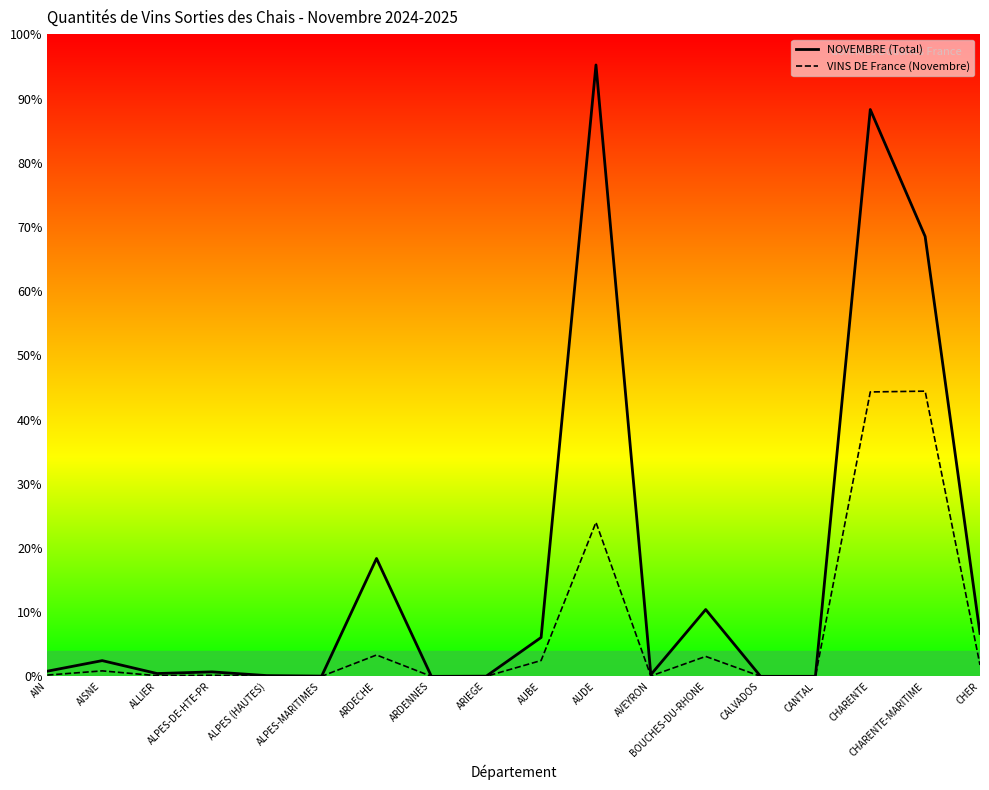

How many interior local peaks does the VINS DE France (Novembre) series have?

6